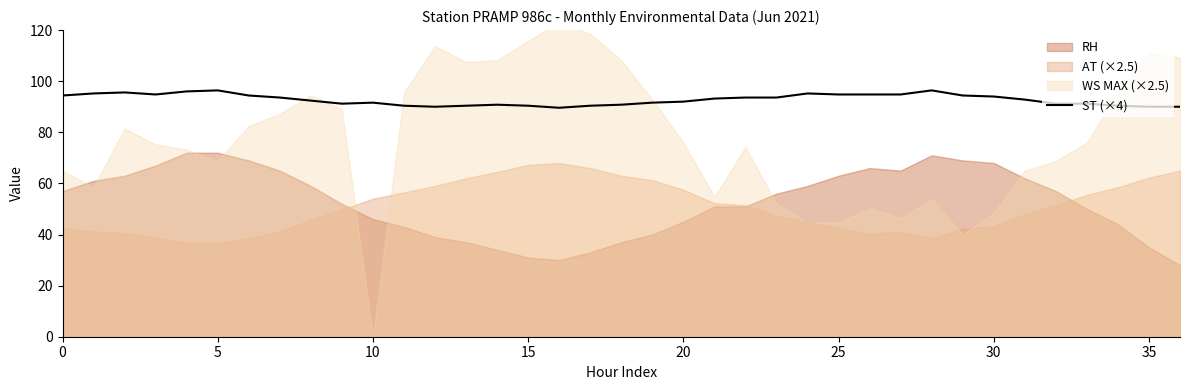

Reading left to right, extract all data points from this chart.

94.4	95.2	95.6	94.8	96.0	96.4	94.4	93.6	92.4	91.2	91.6	90.4	90.0	90.4	90.8	90.4	89.6	90.4	90.8	91.6	92.0	93.2	93.6	93.6	95.2	94.8	94.8	94.8	96.4	94.4	94.0	92.8	91.2	91.2	90.4	90.0	90.0